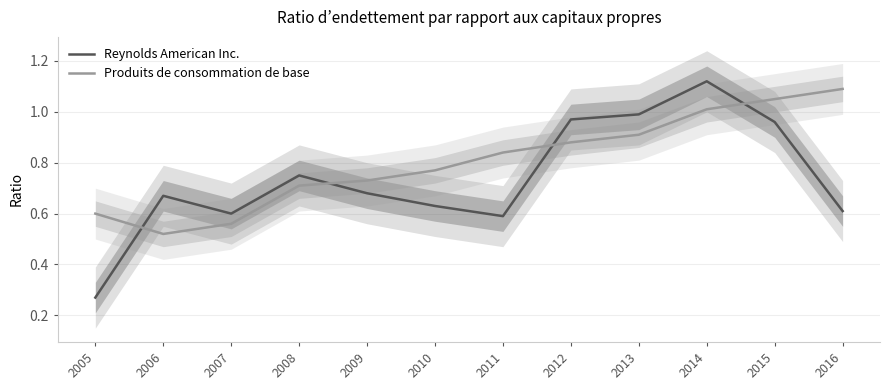

Is this an area chart (filled region under the line)?

No